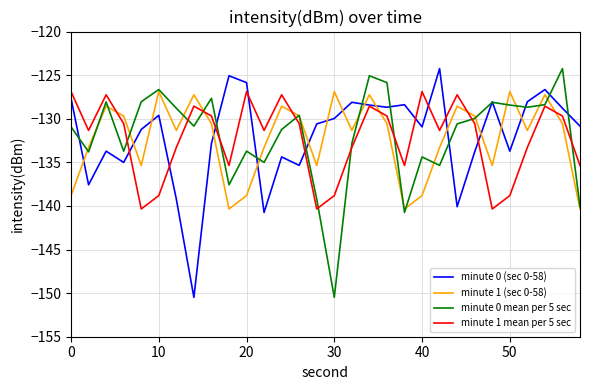

What is the maximum value for minute 0 (sec 0-58)?

-124.2